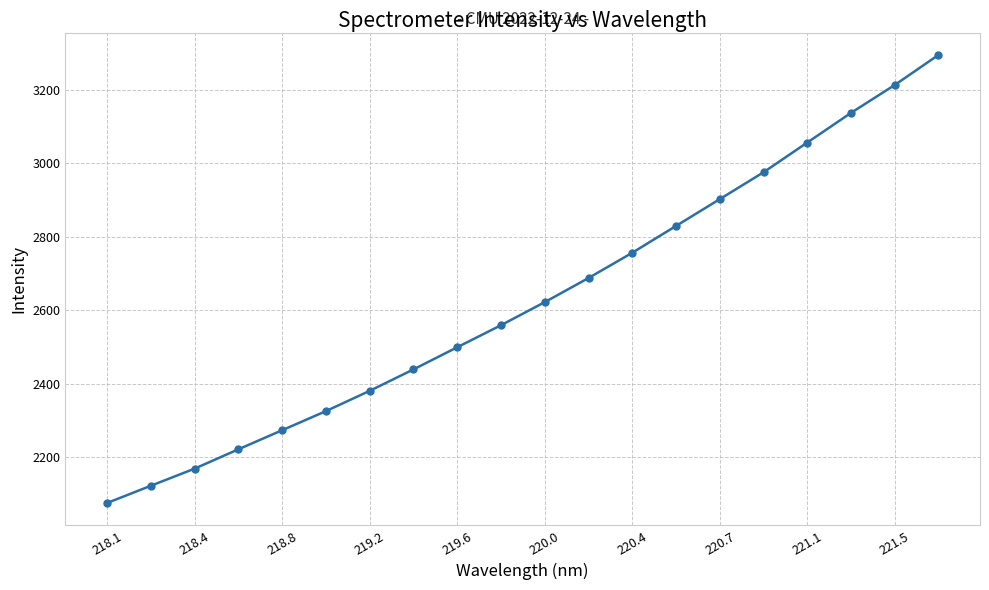

Is this an area chart (filled region under the line)?

No